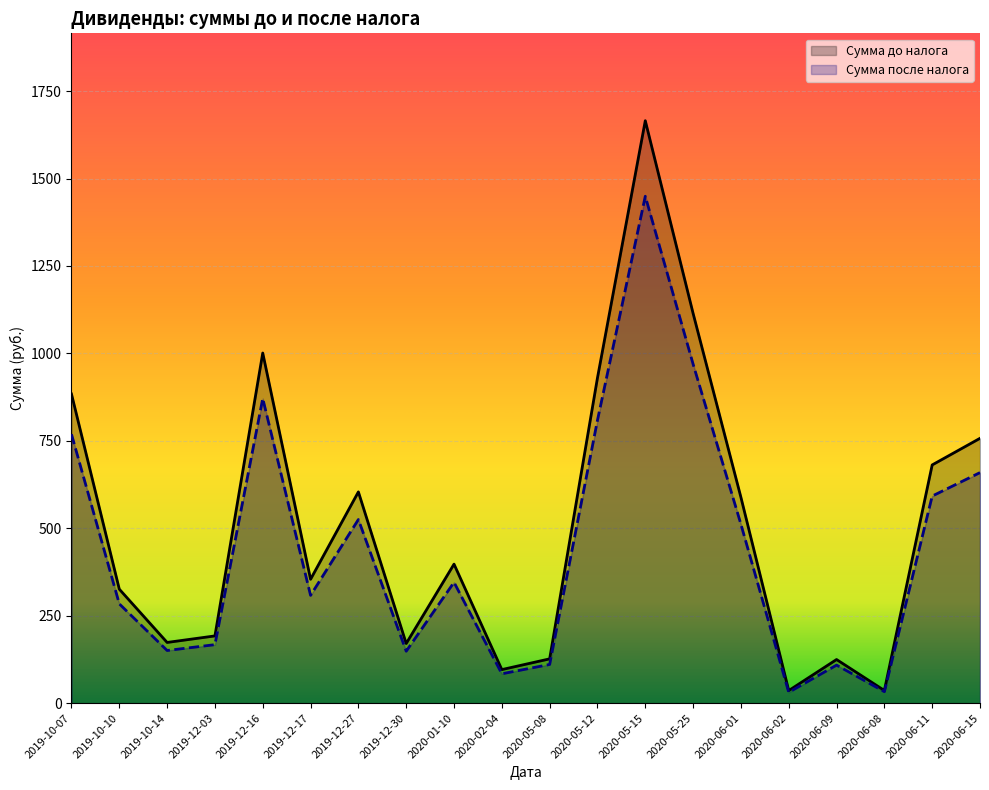

What is the spread (max minus min) of values at 2019-12-27?

79.0